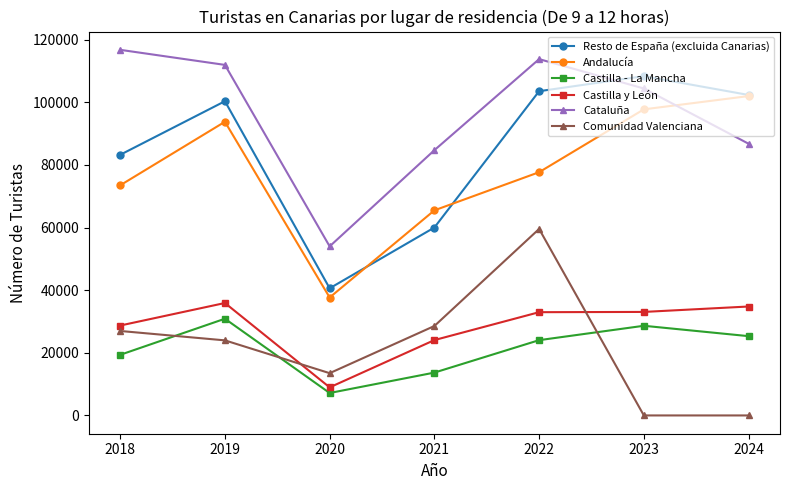

Between 2022 and 2024, which series saw the biggest shift?

Comunidad Valenciana